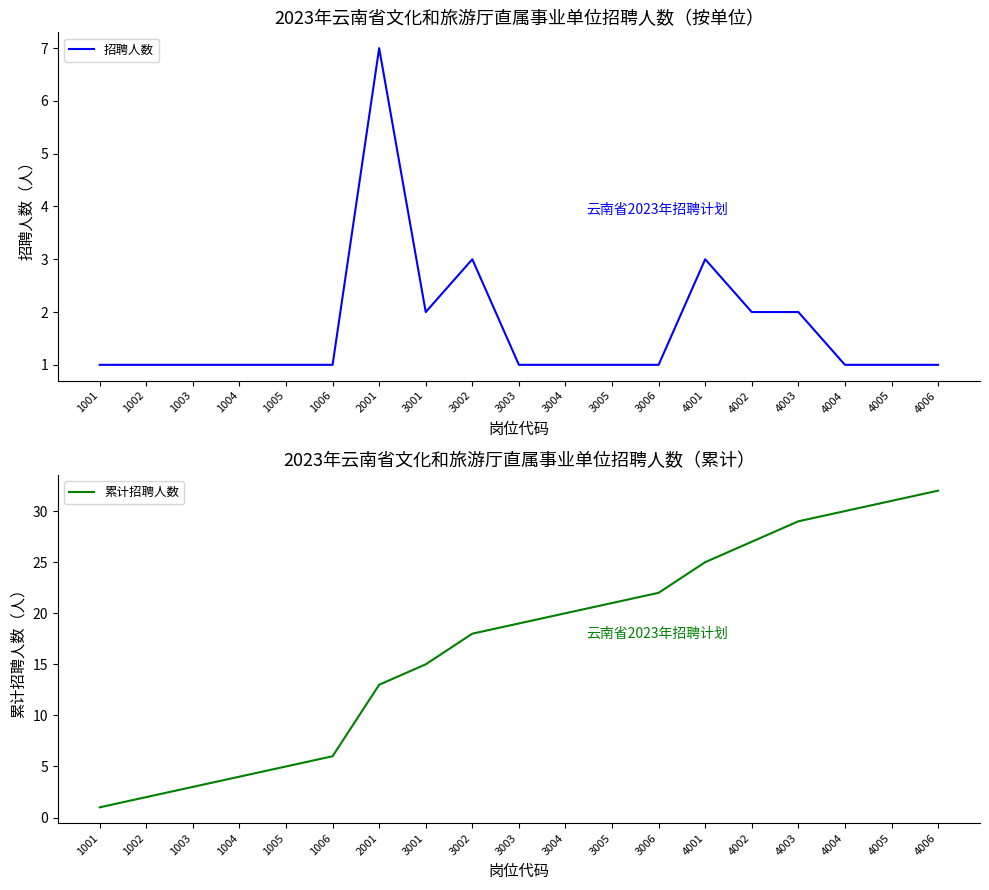

True or false: 招聘人数 and 累计招聘人数 intersect in this chart.

False